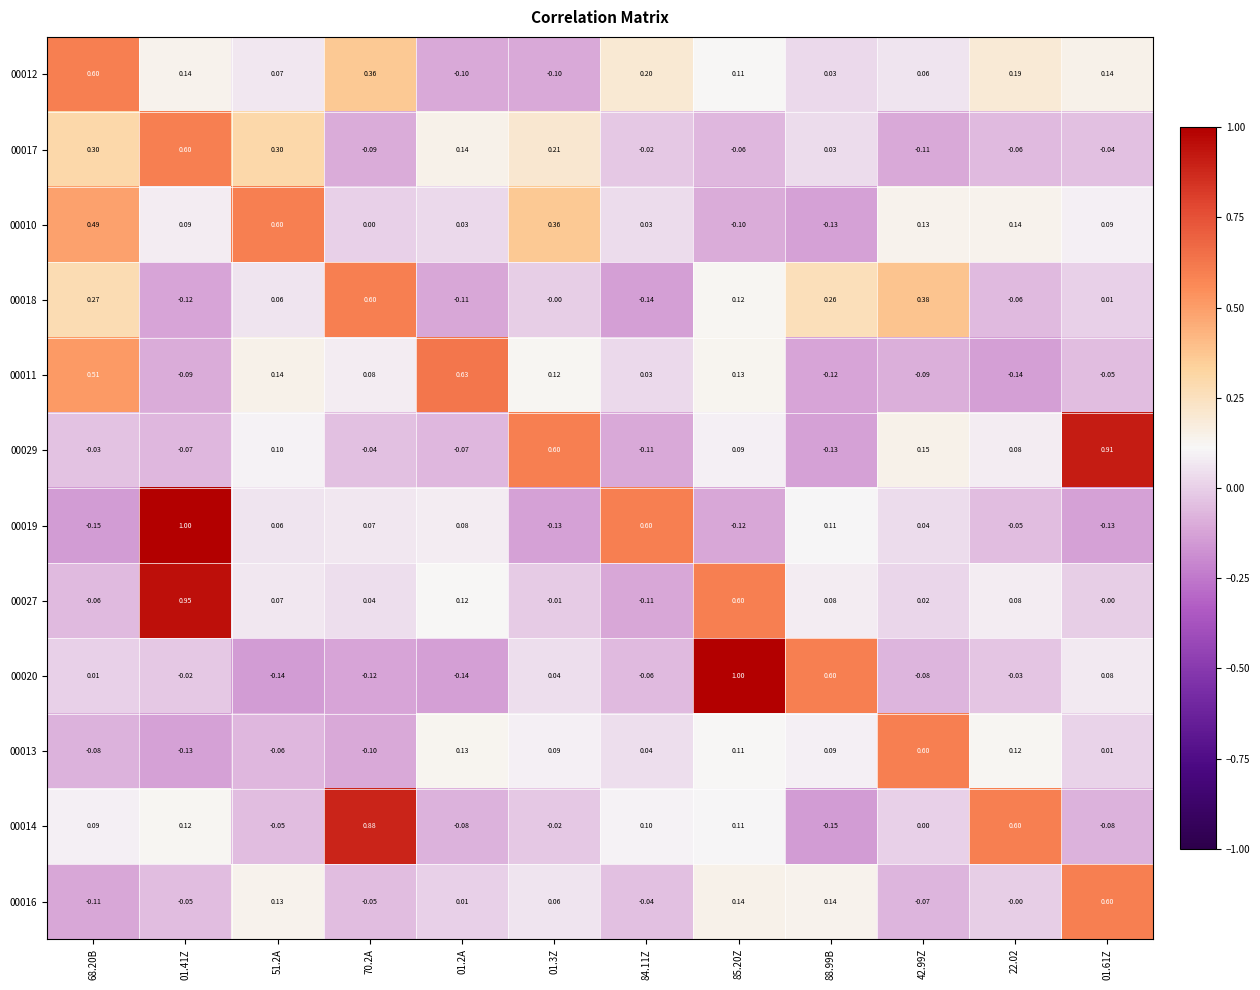

Is the value of 00012 at 42.99Z greater than the value of 00013 at 84.11Z?

Yes